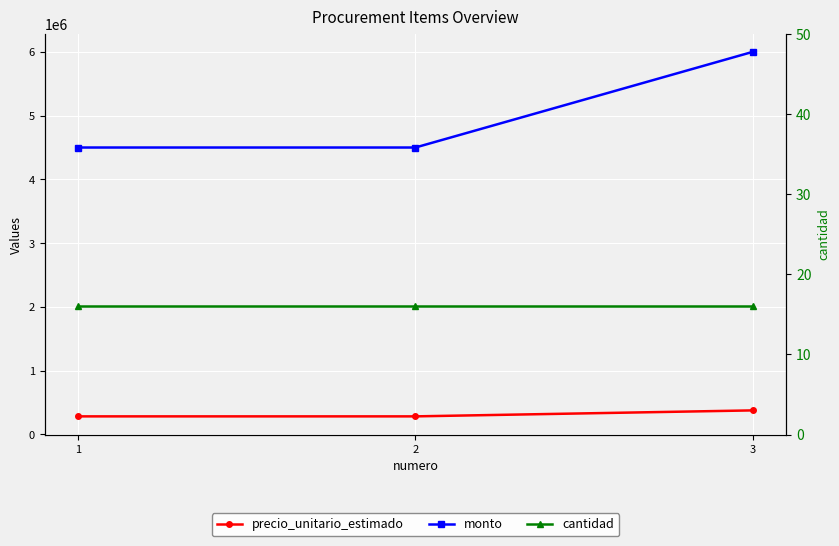

What is the minimum value for monto?

4500000